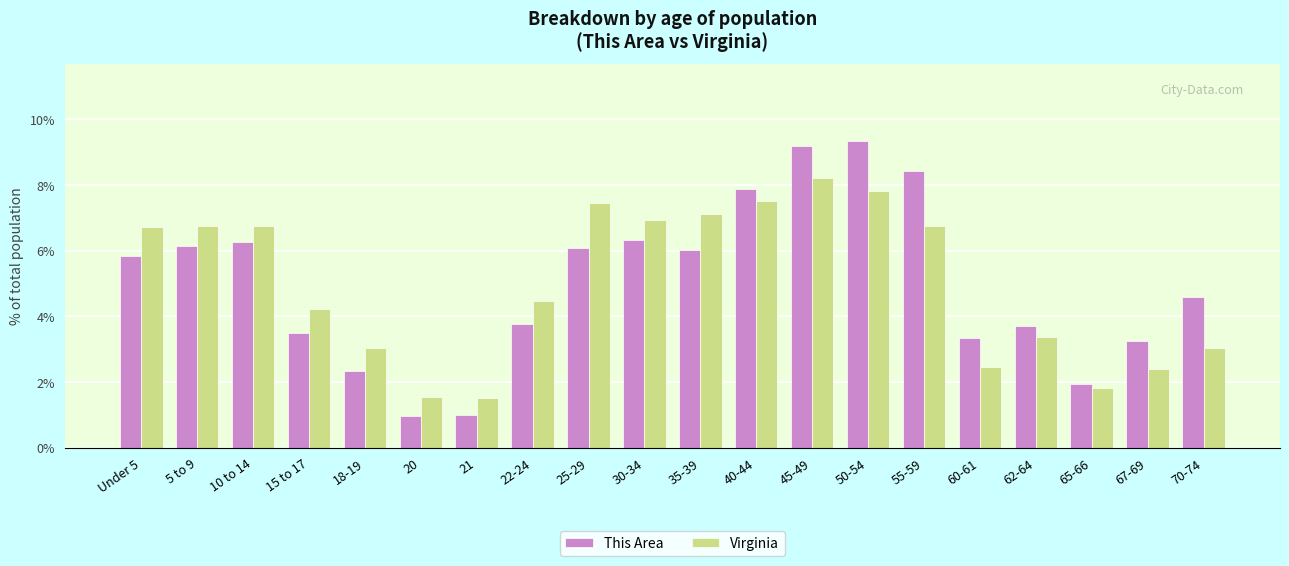

Between 5 to 9 and 20, which series saw the biggest shift?

Virginia